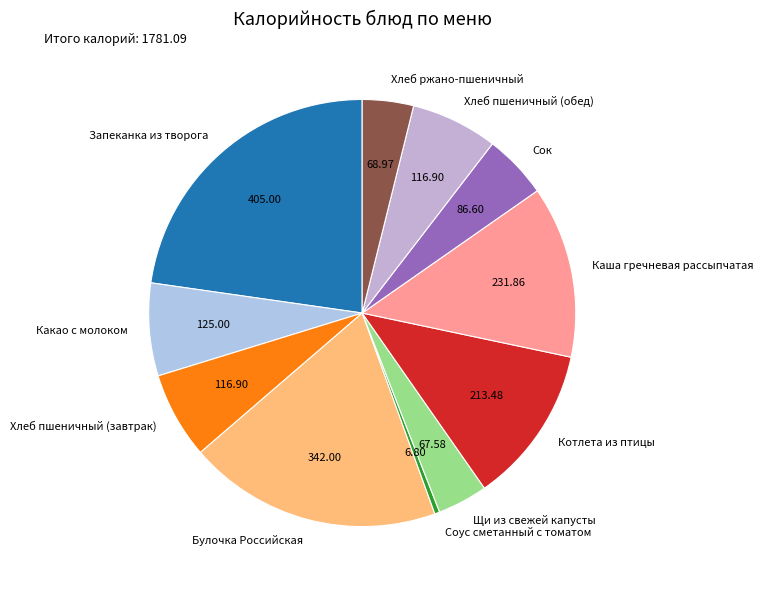

Is the sum of Сок and Булочка Российская greater than half?

No